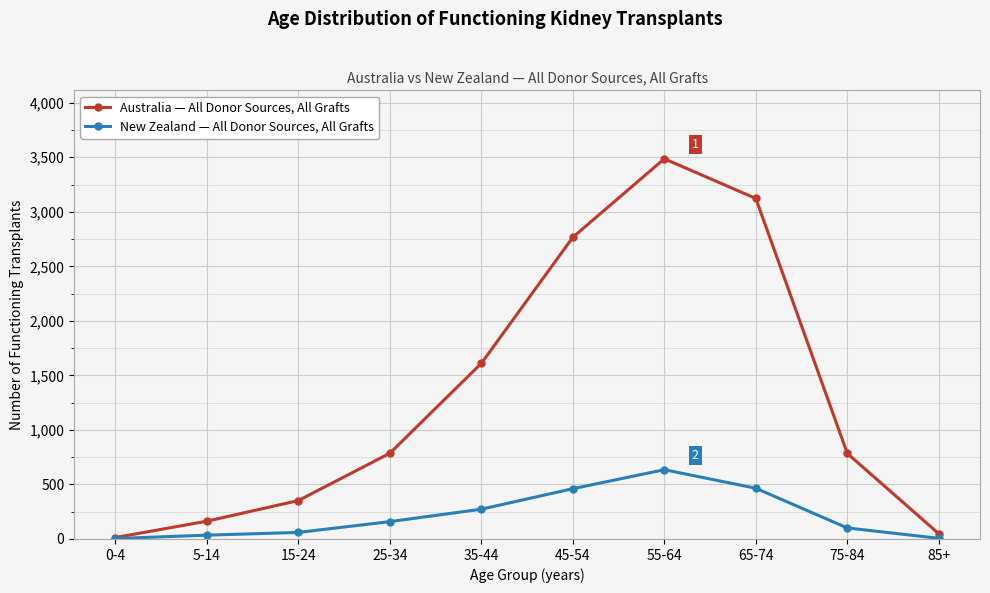

List the series in order of their overall mean, lowest first.

New Zealand — All Donor Sources, All Grafts, Australia — All Donor Sources, All Grafts